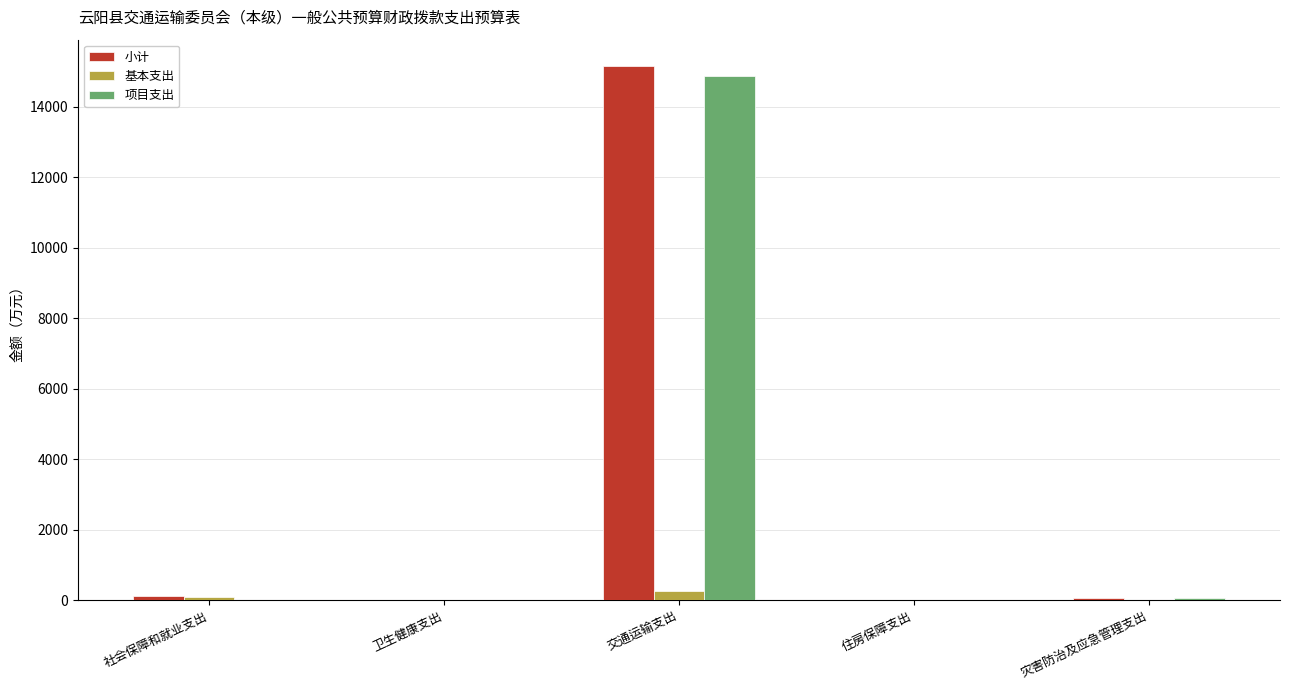

Which category has the highest value across all series?

交通运输支出